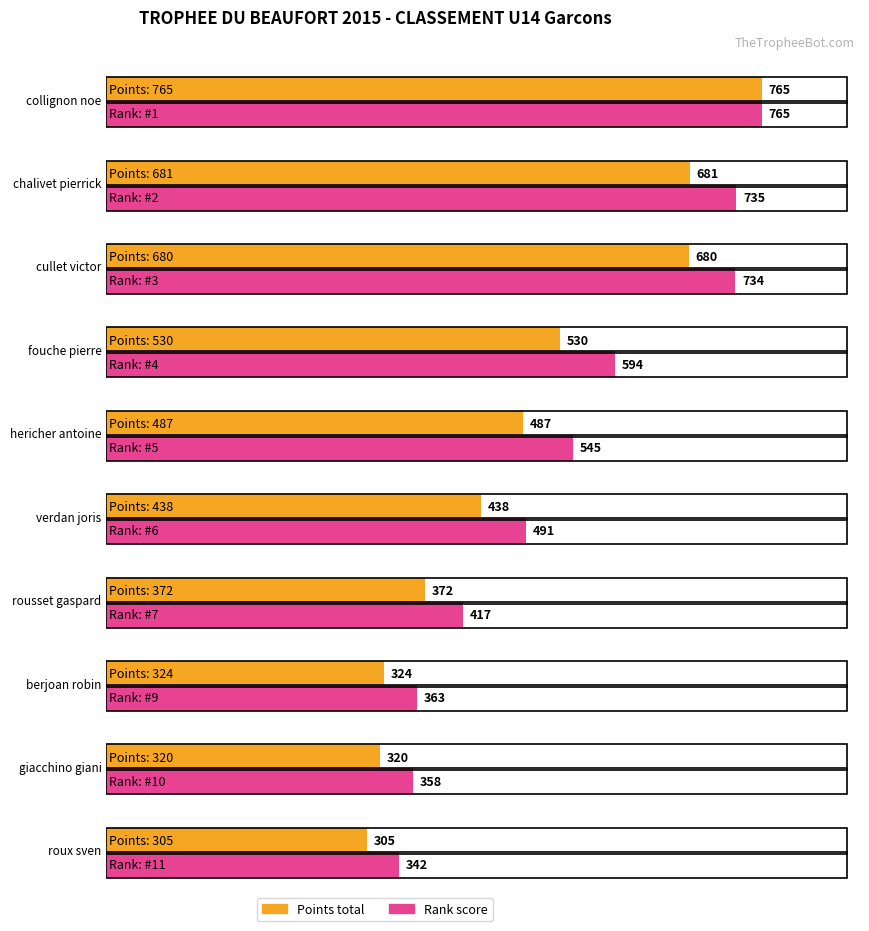

True or false: Points total has a value of 765 at collignon noe.

True